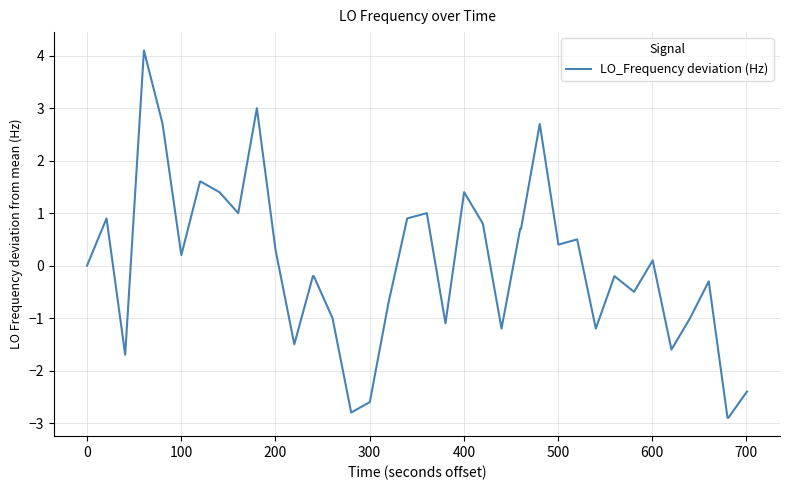

True or false: there are more than 1 points higher than both neighbors.

True